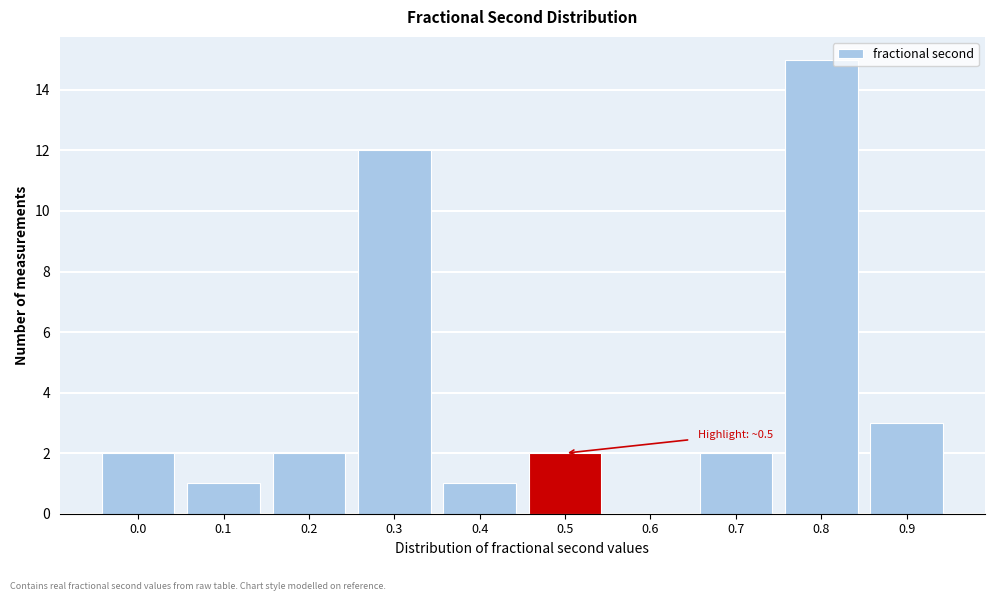

Reading right to left, what are all the values shown in this chart?

0.9=3	0.8=15	0.7=2	0.6=0	0.5=2	0.4=1	0.3=12	0.2=2	0.1=1	0.0=2